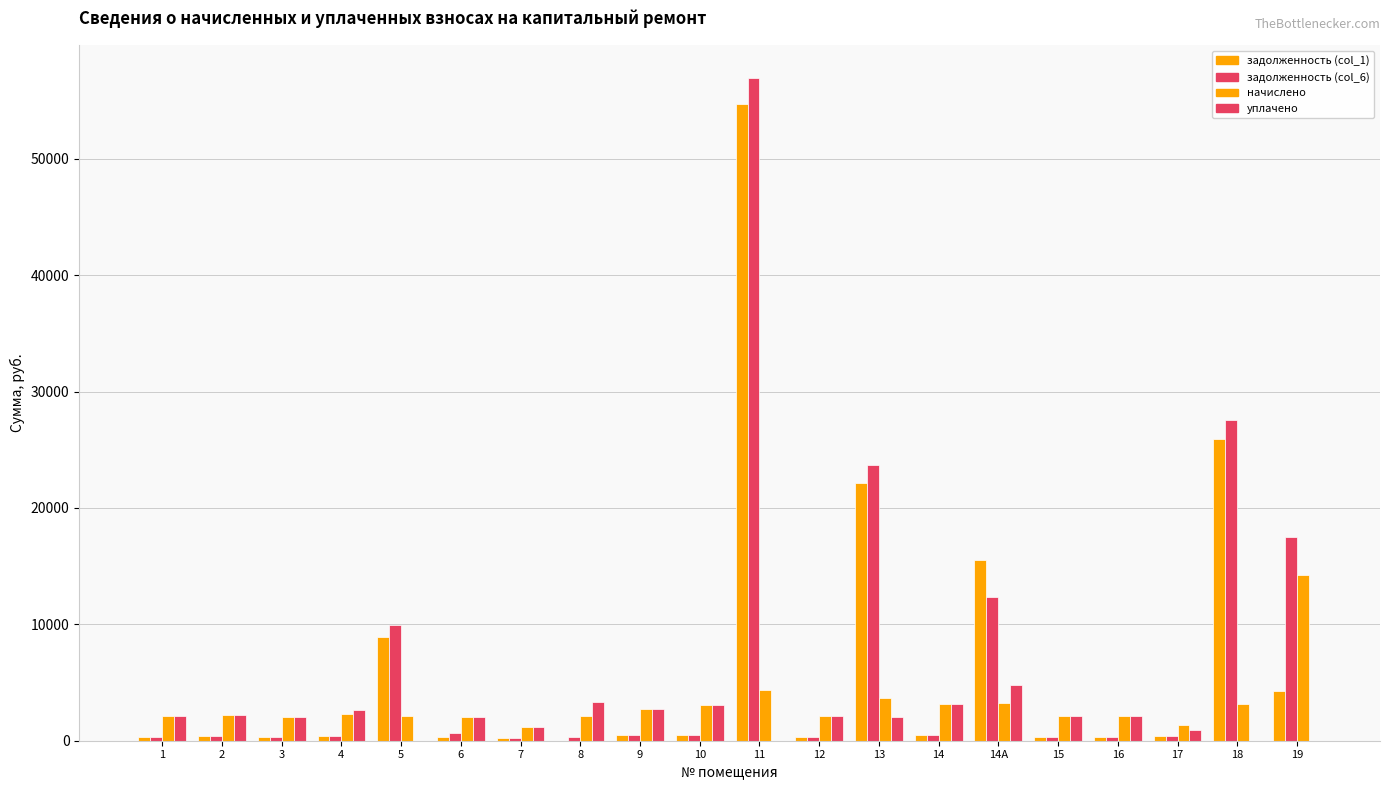

How many data points does each series have?

20